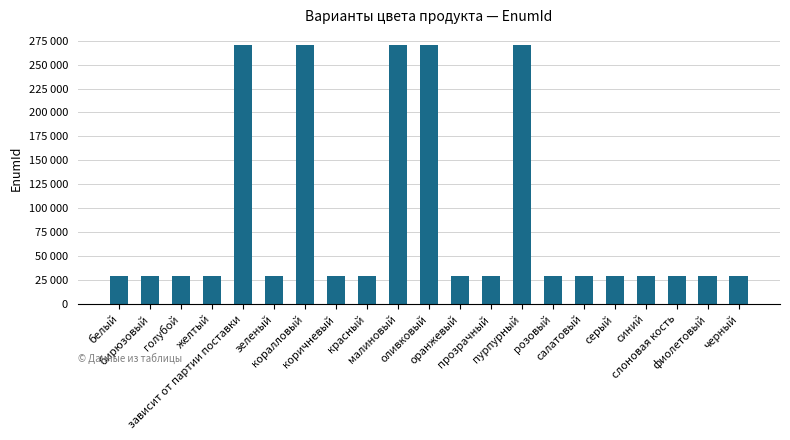

At which label does the data first exceed 29636?

желтый